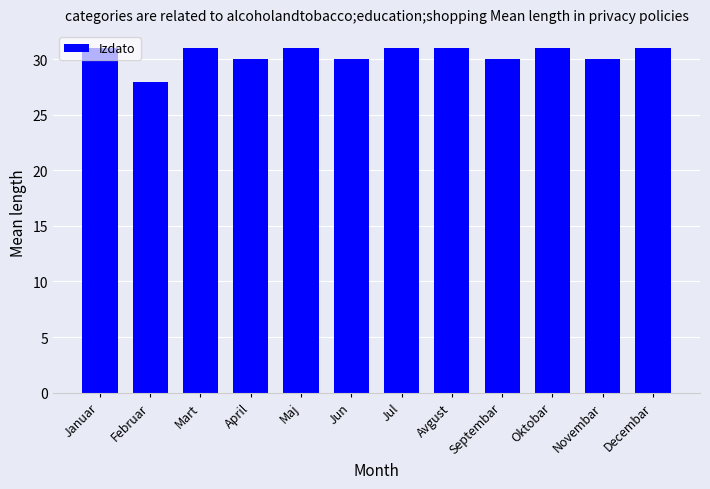

What is the value of the 2nd bar from the left?

28